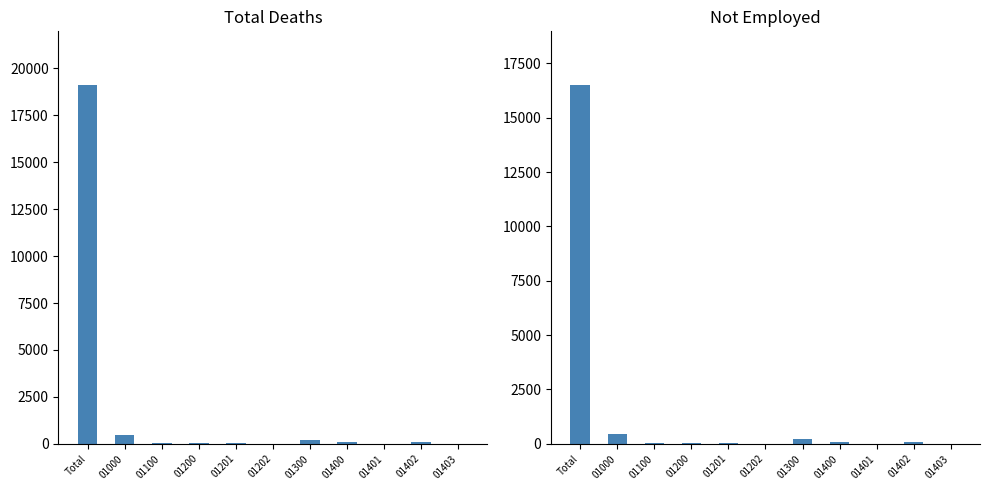

Are the bars grouped side by side (vs. stacked)?

Yes